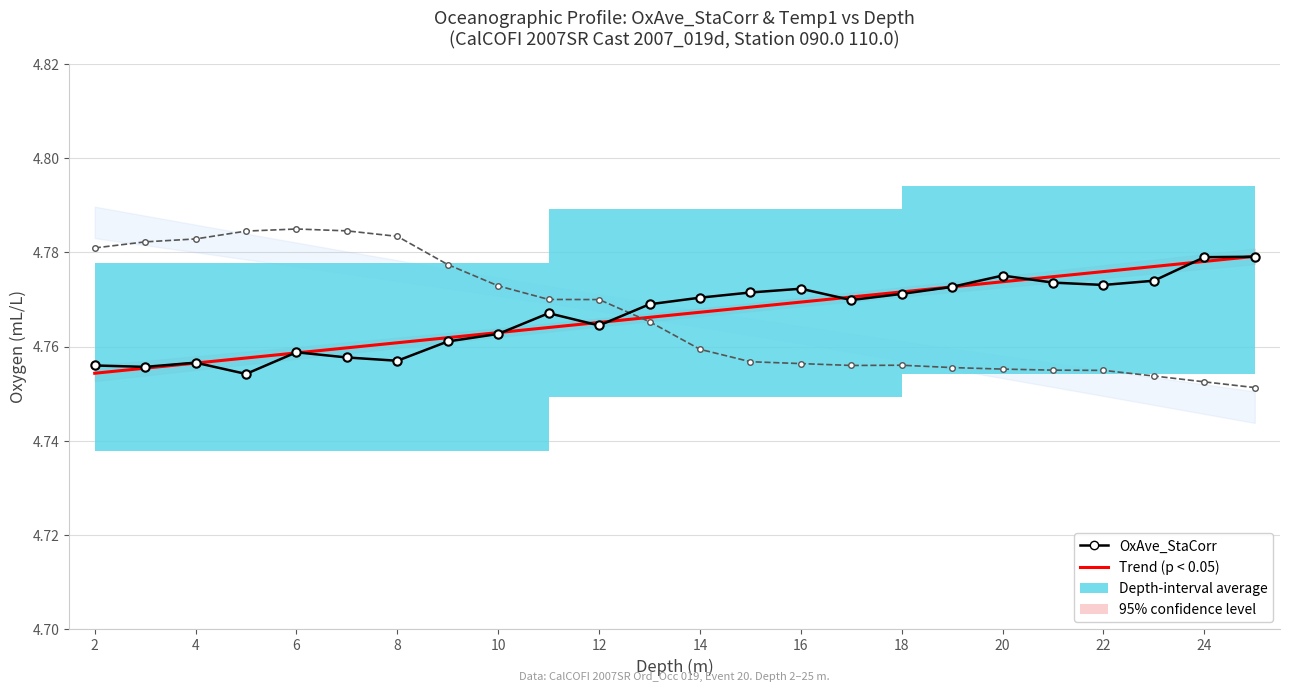

Count the OxAve_StaCorr values in the range 4 to 5.

24